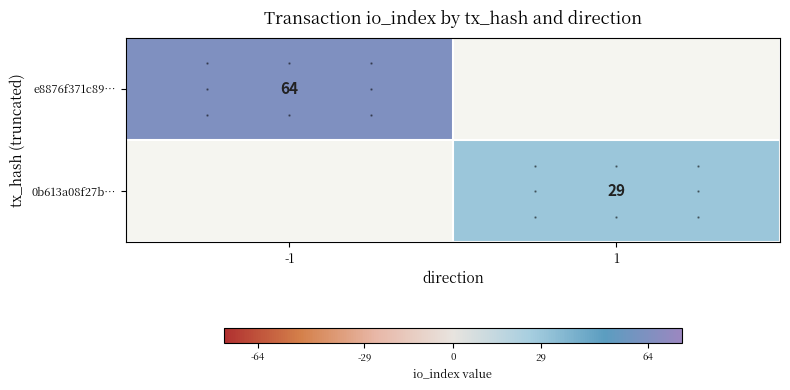

Is it true that e8876f371c89… equals 64 at -1?

True